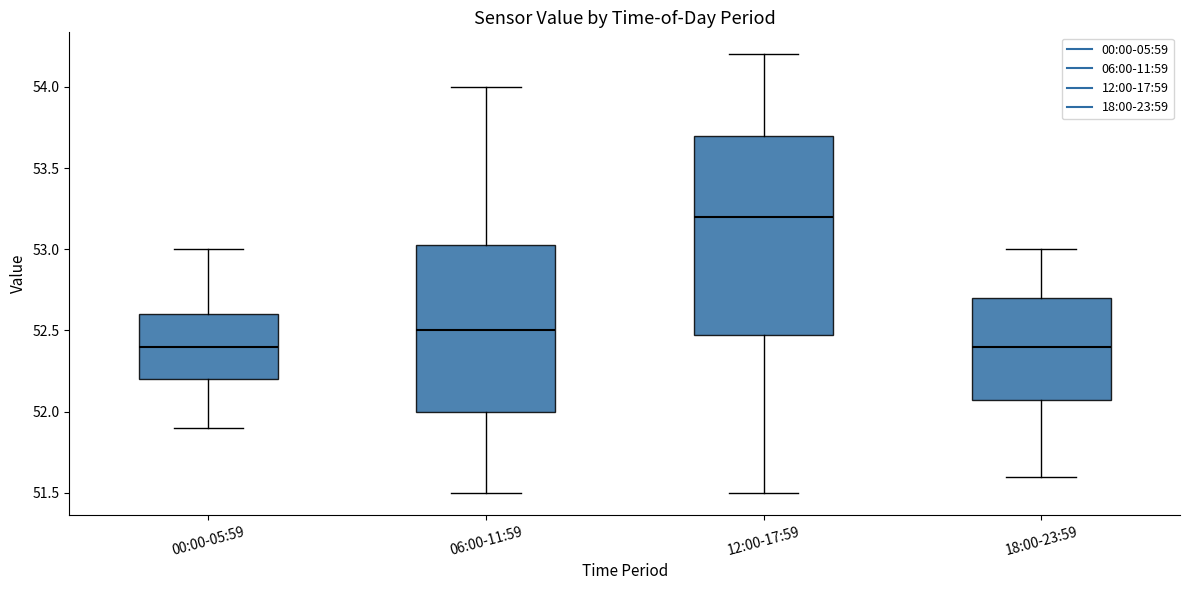

Reading left to right, read every box against the y-axis: the position of its median line, the range the box covers, and the ends of its whiskers. The values are not printed on the chart, so give them approximately, as read against the axis.

00:00-05:59: median 52.40, box 52.20 to 52.60, whiskers 51.90 to 53.00
06:00-11:59: median 52.50, box 52.00 to 53.05, whiskers 51.50 to 54.00
12:00-17:59: median 53.20, box 52.50 to 53.70, whiskers 51.50 to 54.20
18:00-23:59: median 52.40, box 52.10 to 52.70, whiskers 51.60 to 53.00